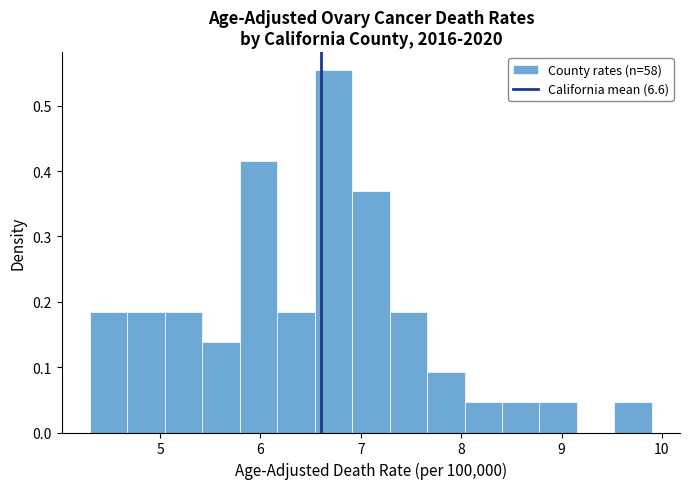

Read against the x-axis, roughly where is the centre of the tallest bar?

6.7